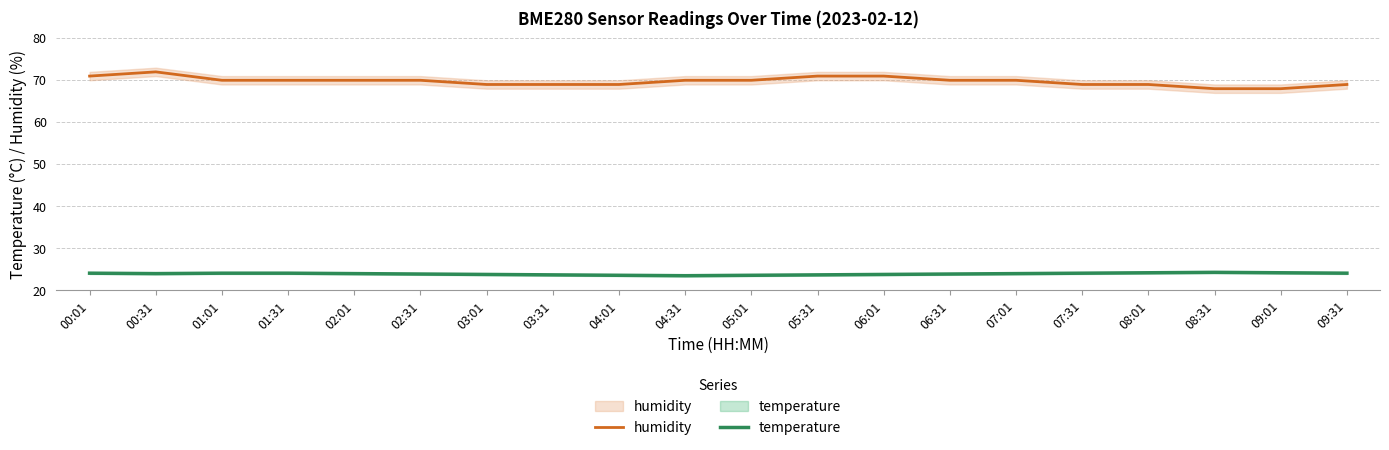

How many lines are shown in the chart?

2